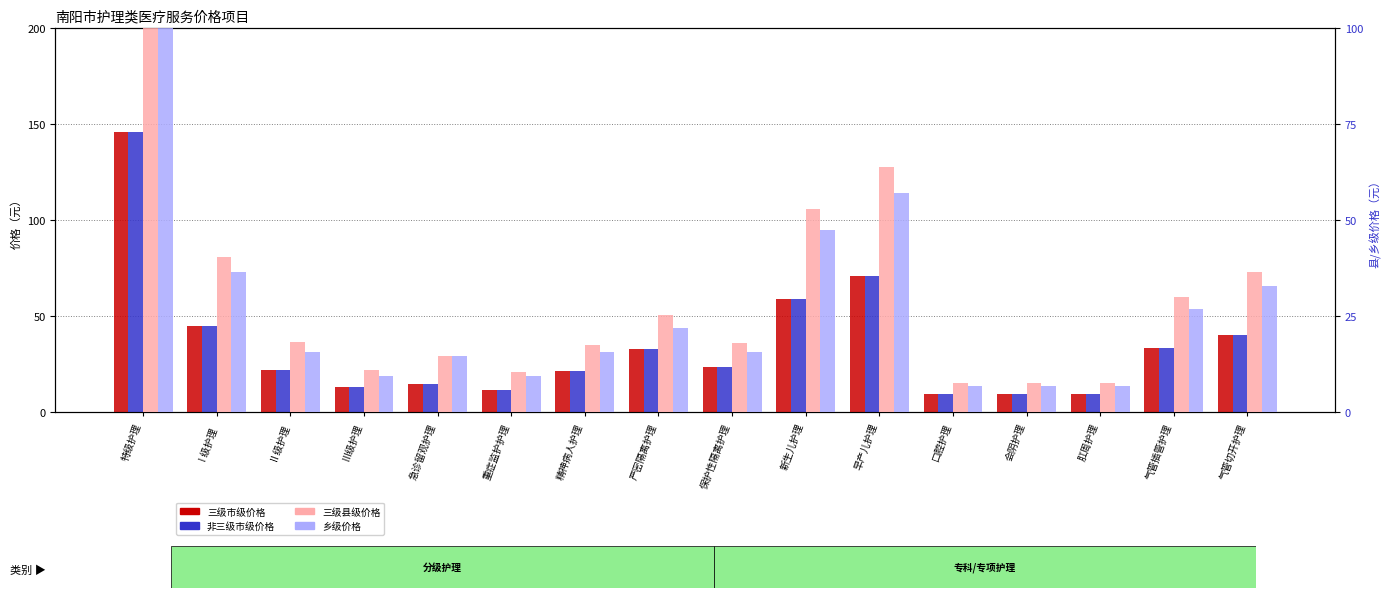

What is the difference between the 乡级价格 values at 口腔护理 and 保护性隔离护理?

8.8